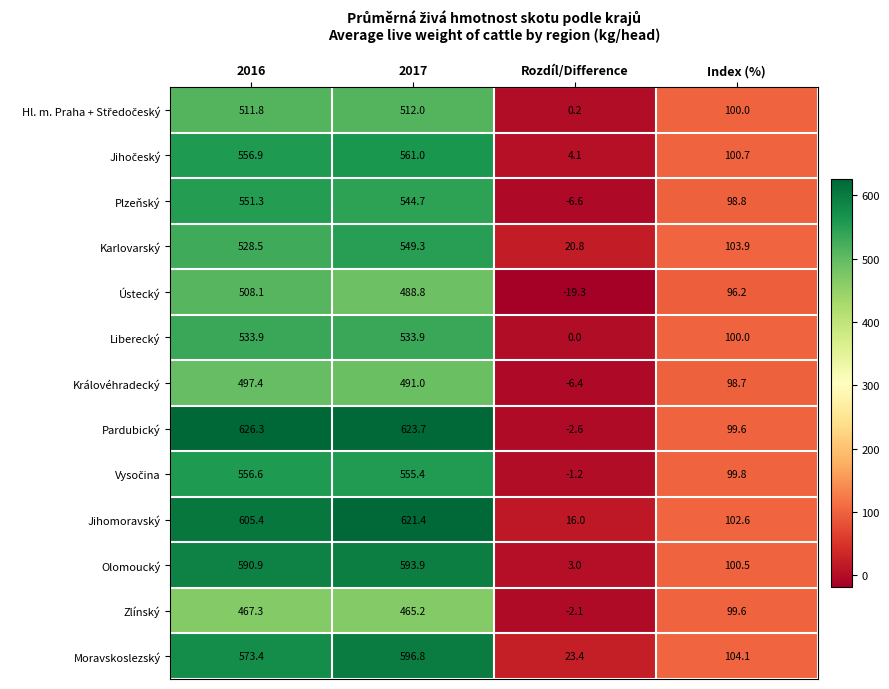

What is the spread (max minus min) of values at Rozdíl/Difference?

42.7